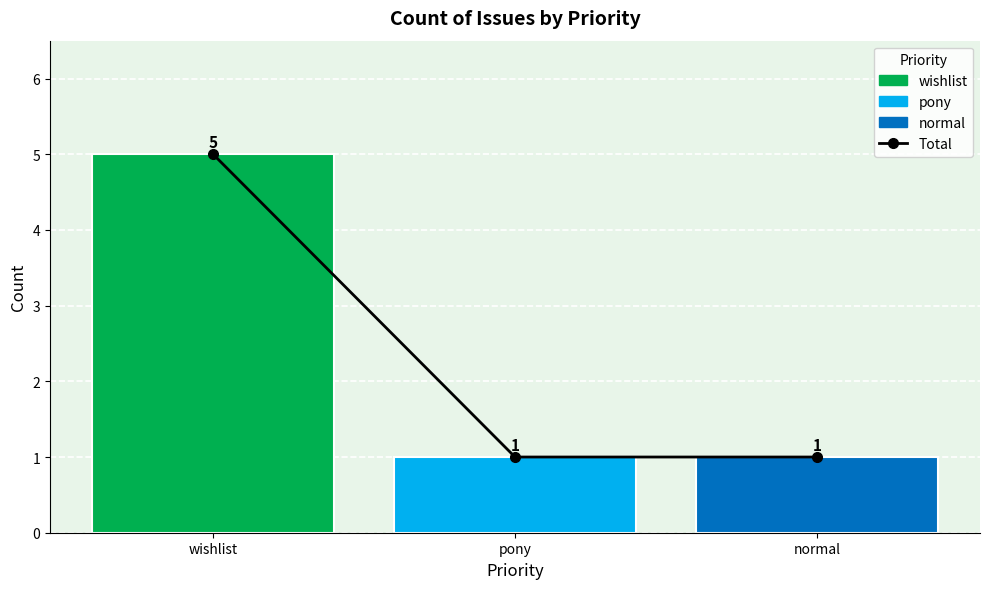

True or false: the data shows 1 at pony.

True